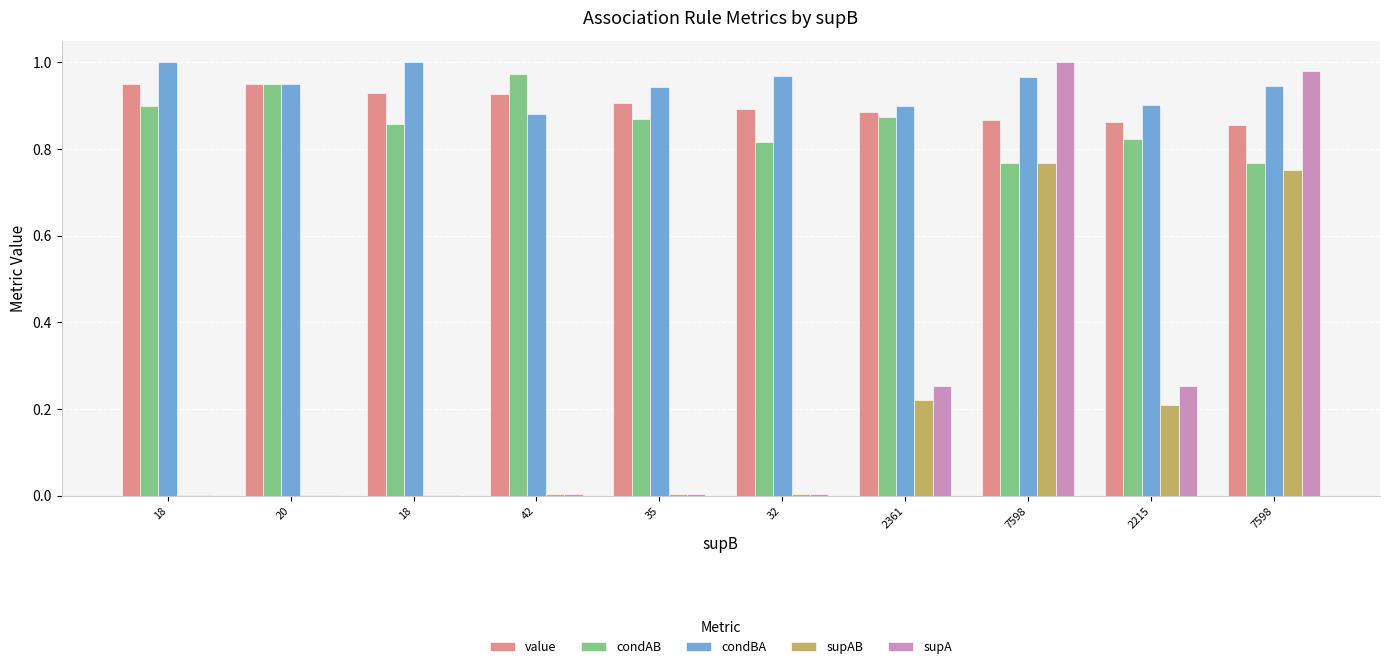

The condAB series shows 0.8 at 2215. True or false?

True